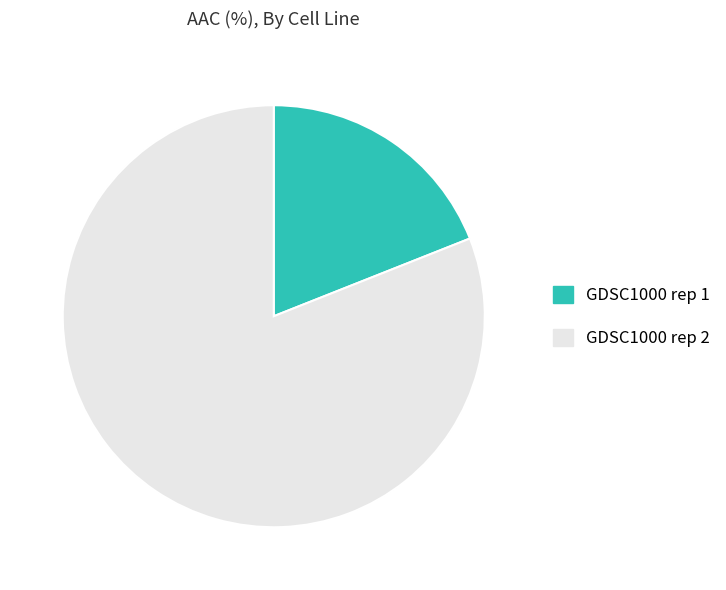

The GDSC1000 rep 1 slice represents 9% of the pie. True or false?

False